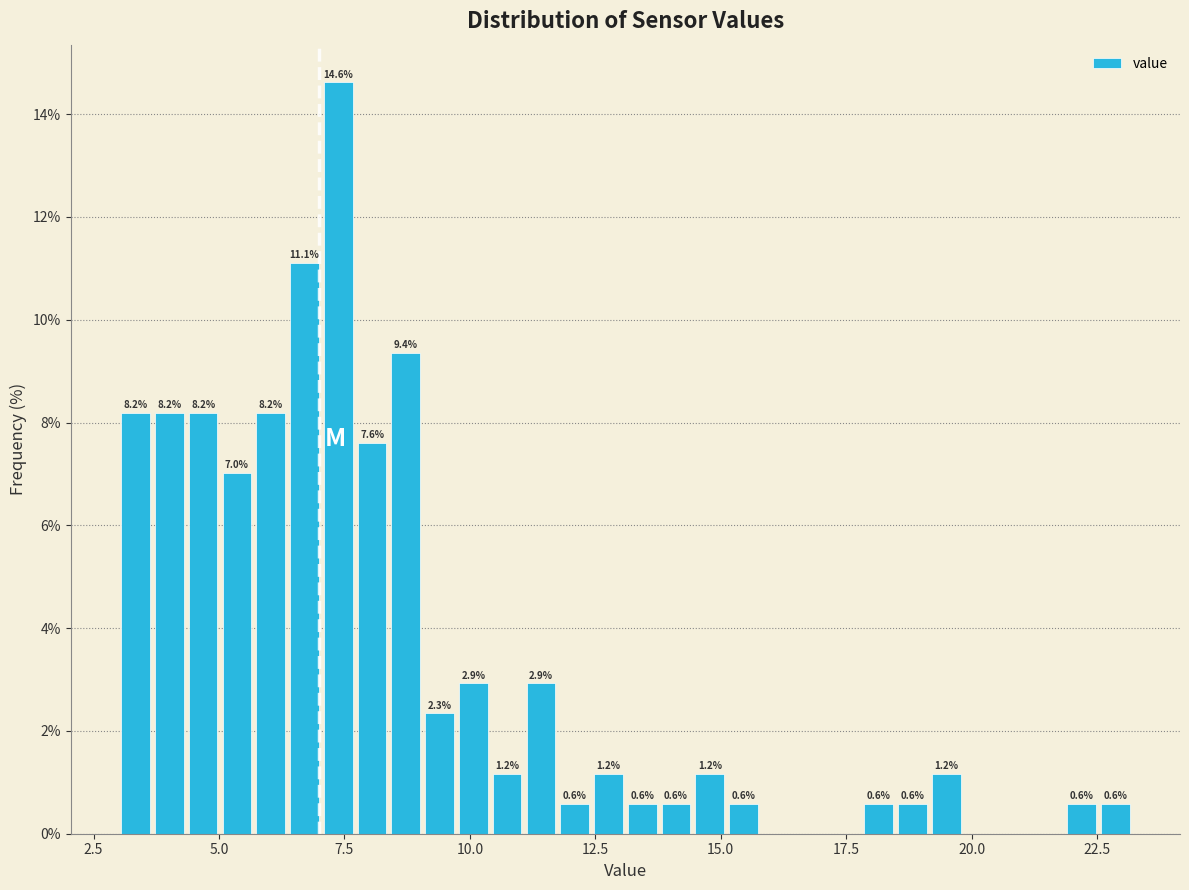

Around what value on the x-axis is the tallest bar? Give the approximate position of its centre, as read against the axis.

7.5